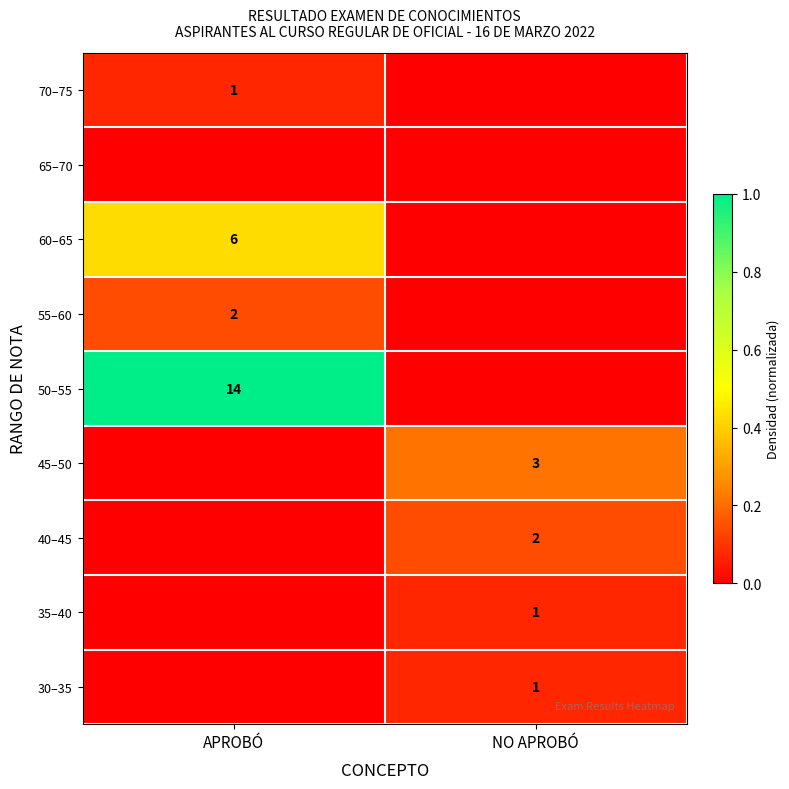

The value of 45–50 at NO APROBÓ is 1. True or false?

False